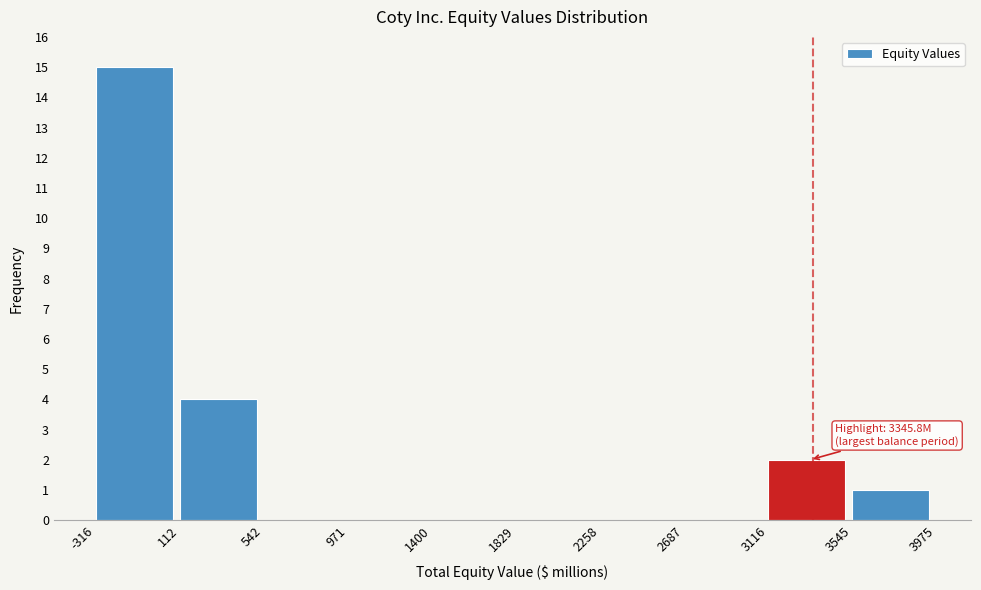

Over which range of the x-axis is the bar tallest?

-316 to 112